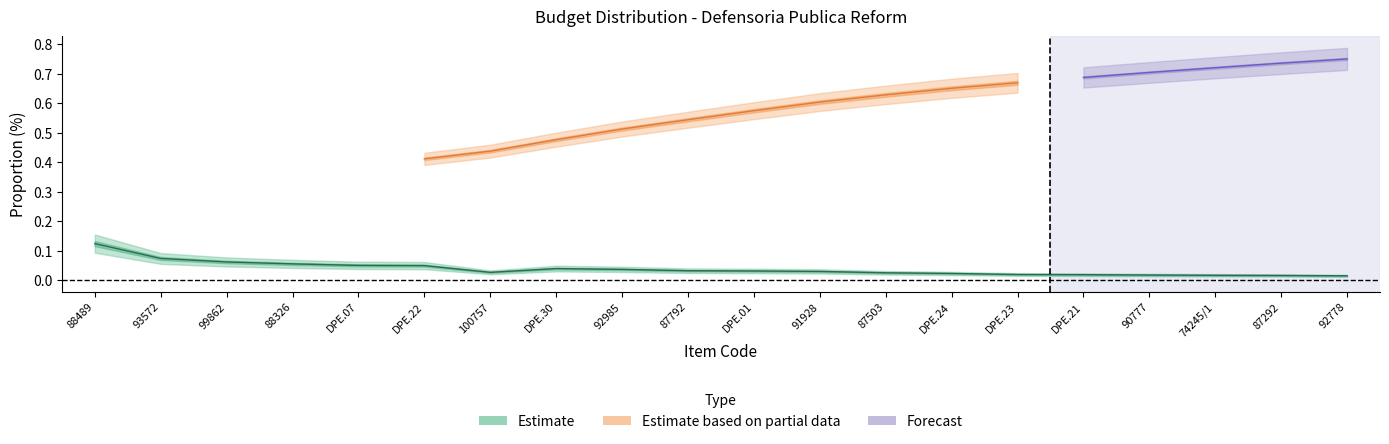

Reading left to right, what are all the values shown in this chart?

88489=0.1	93572=0.1	99862=0.1	88326=0.1	DPE.07=0.0	DPE.22=0.0	100757=0.0	DPE.30=0.0	92985=0.0	87792=0.0	DPE.01=0.0	91928=0.0	87503=0.0	DPE.24=0.0	DPE.23=0.0	DPE.21=0.0	90777=0.0	74245/1=0.0	87292=0.0	92778=0.0